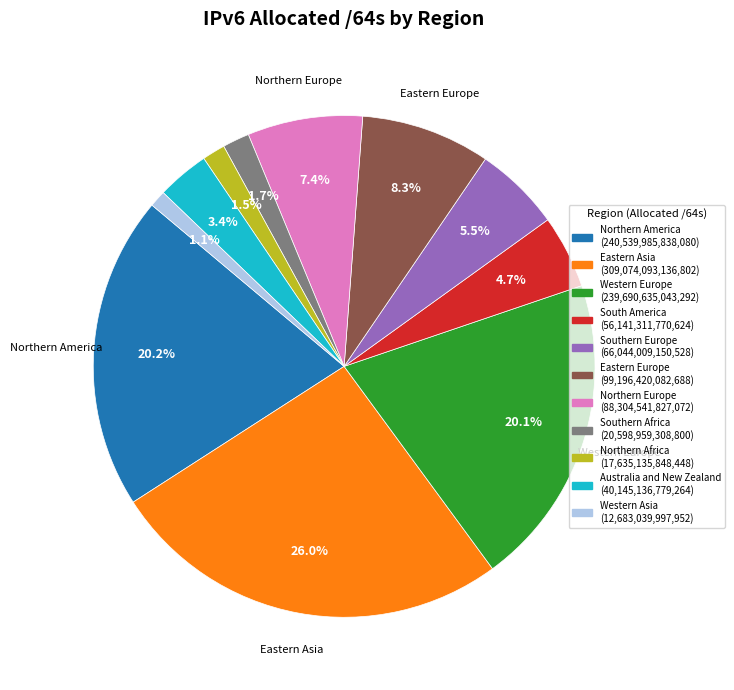

Is there any slice that represents more than half of the pie?

No